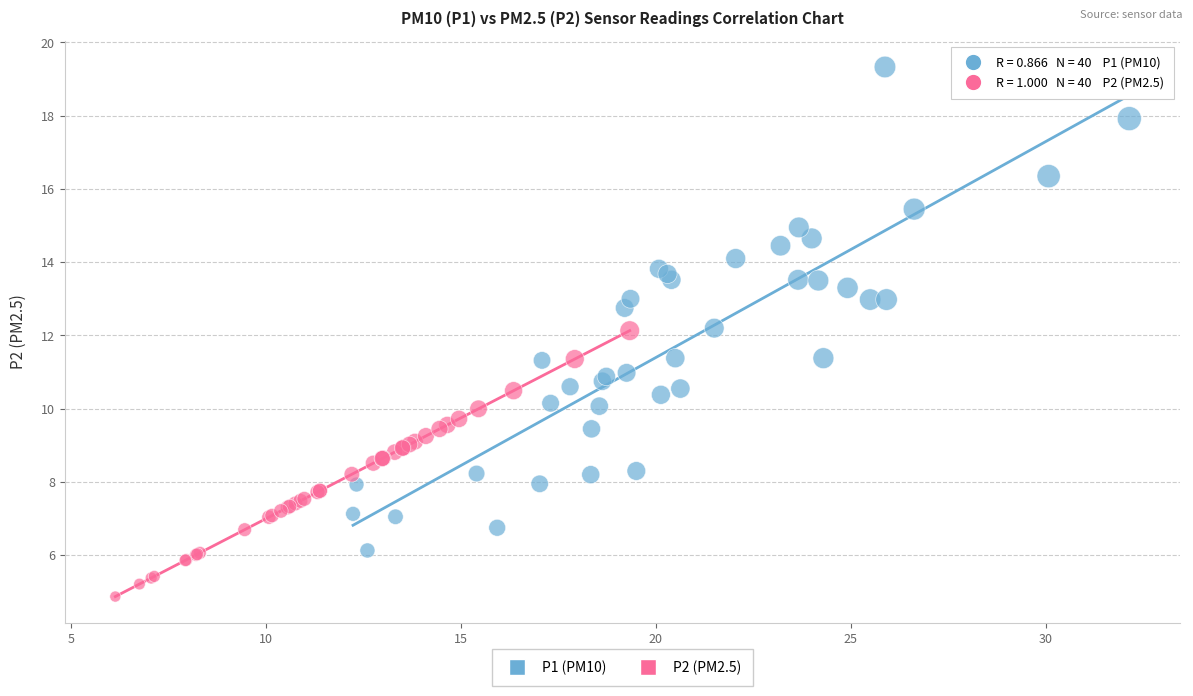

Which series contains the highest Y value?

P1 (PM10)